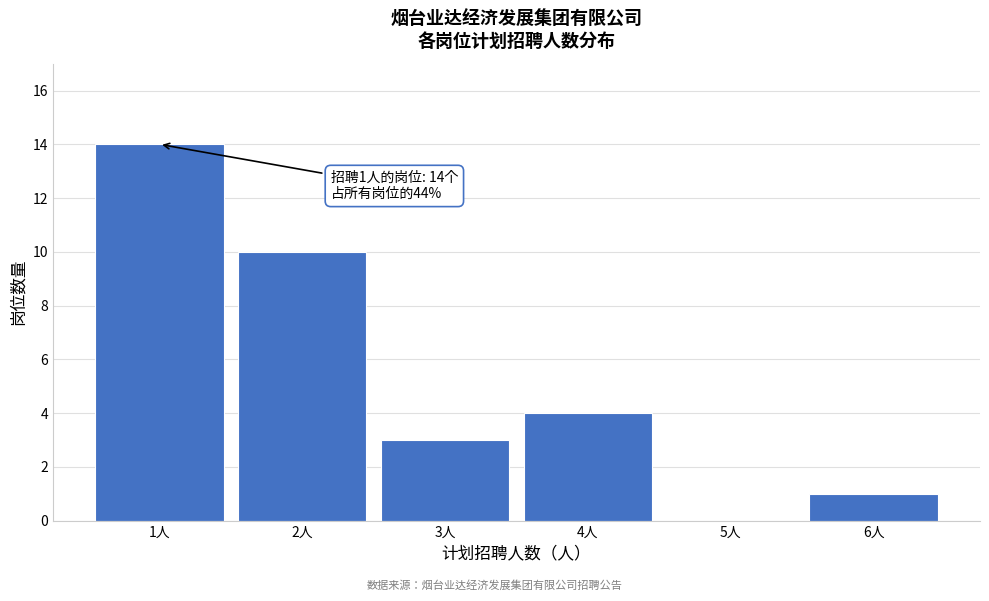

Which range on the x-axis has the tallest bar?

0.5 to 1.5